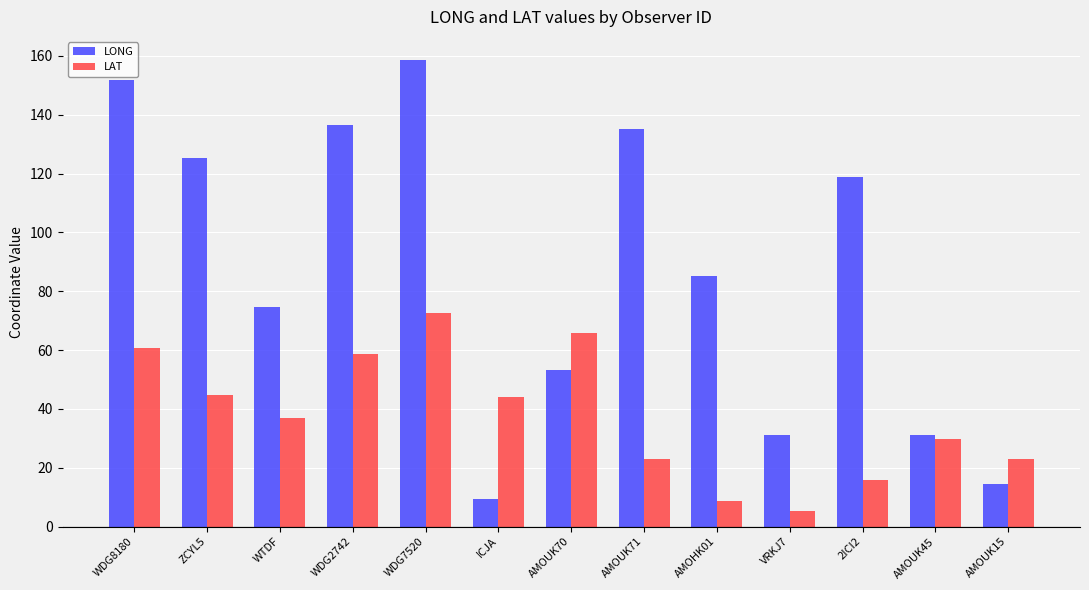

What position from the right is AMOUK71?

6